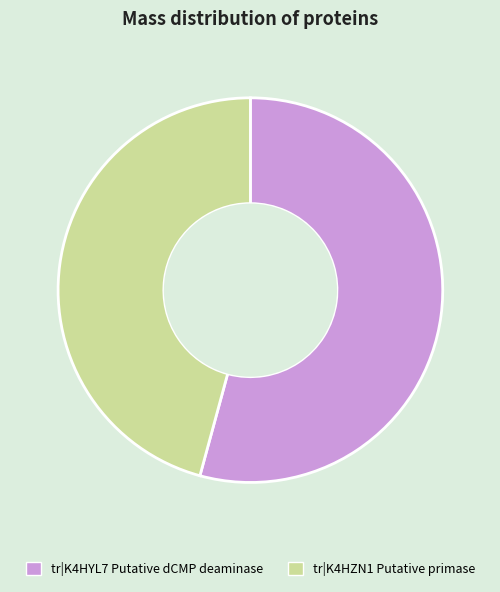

How many segments does this pie chart have?

2